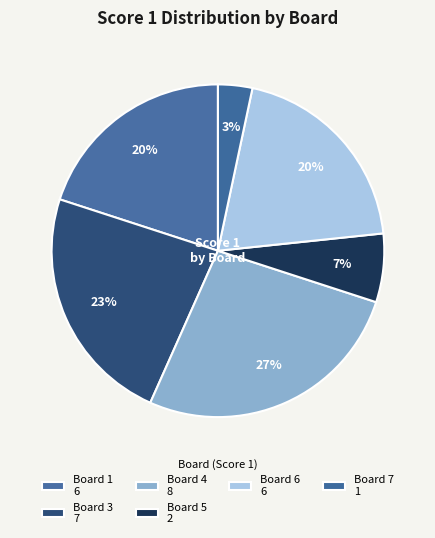

How many segments does this pie chart have?

6